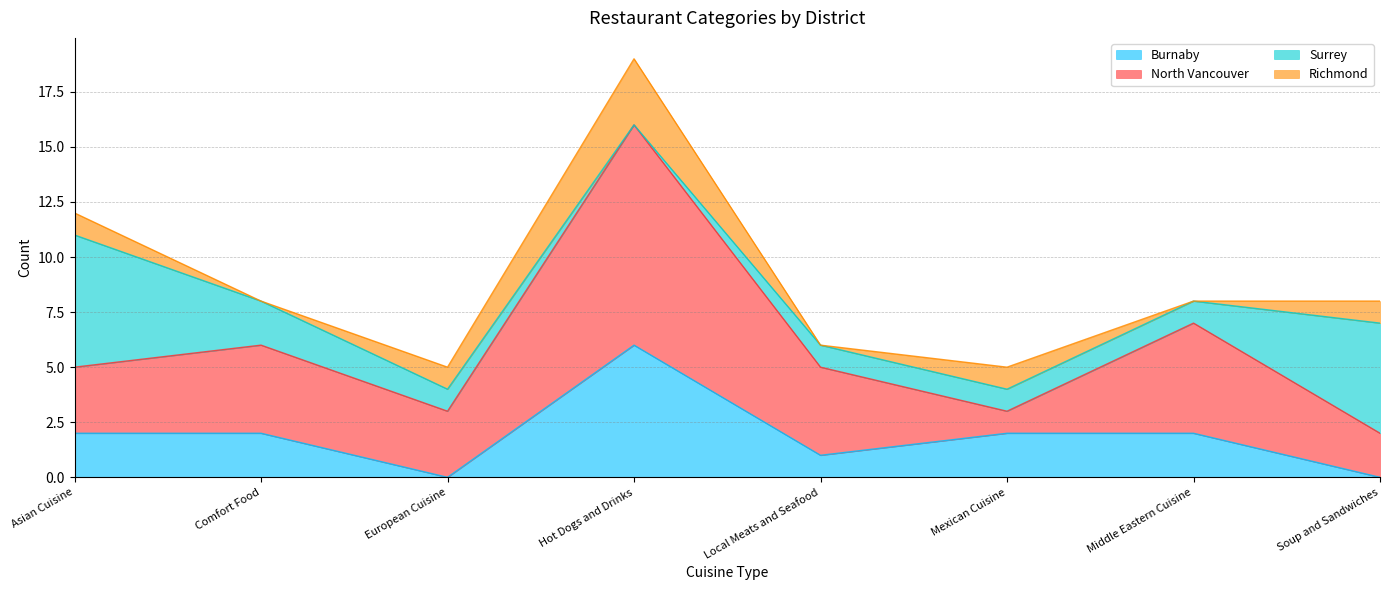

How many categories are shown in the chart?

8